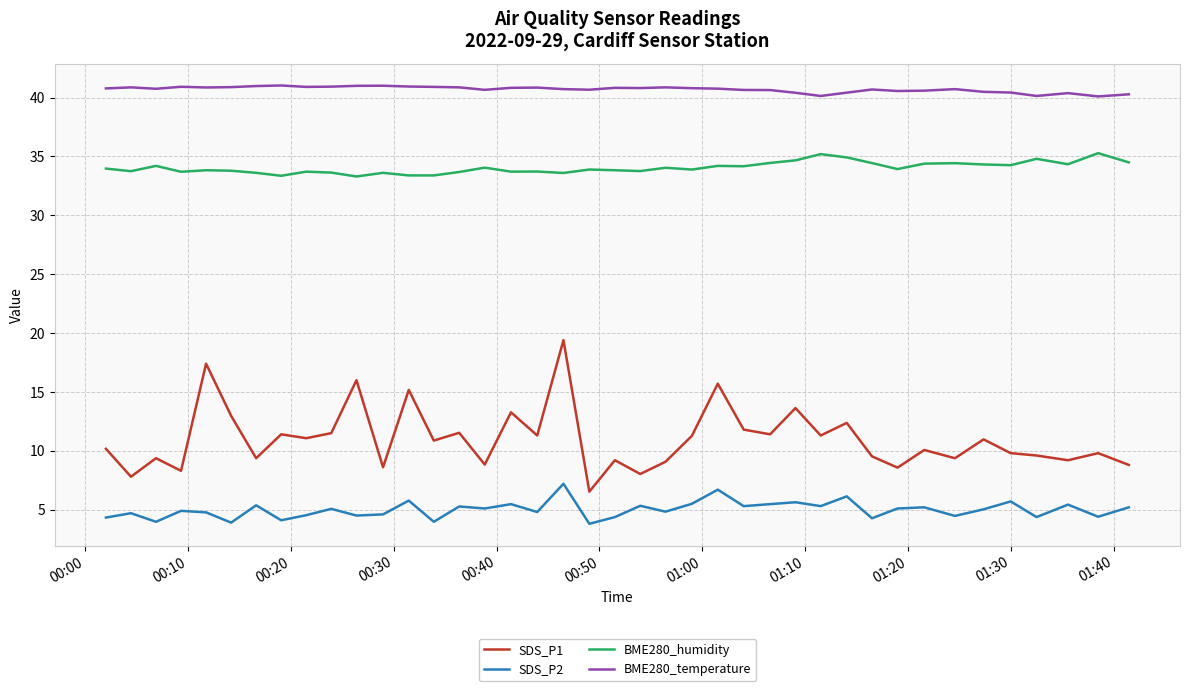

What is the sum of all BME280_humidity values?

1361.7